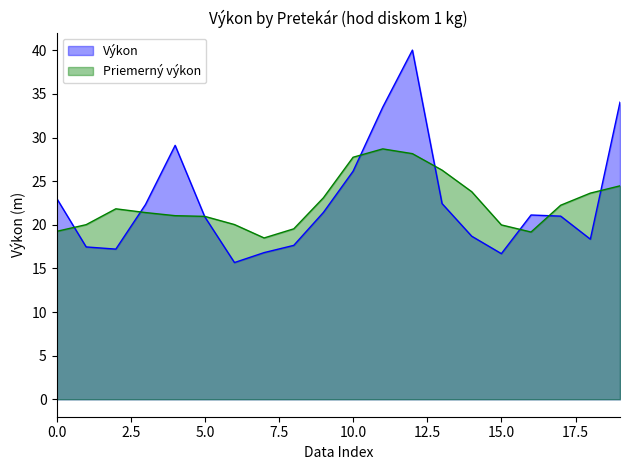

What is the sum of all values?

453.6